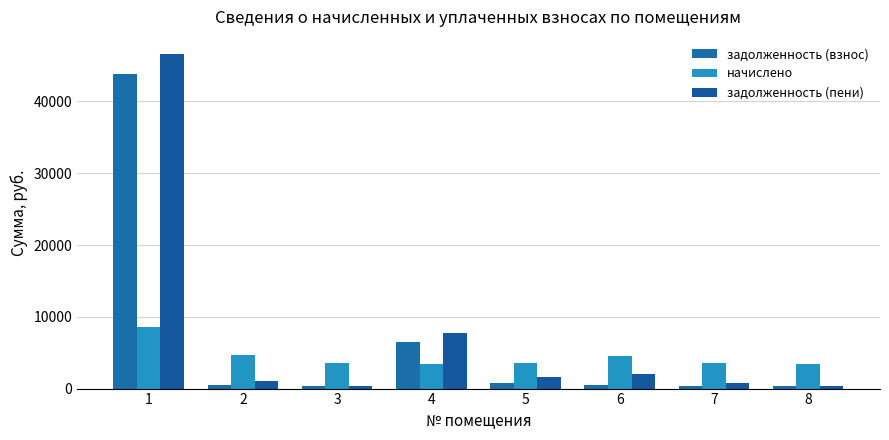

Is the value of начислено at 8 greater than the value of задолженность (пени) at 2?

Yes